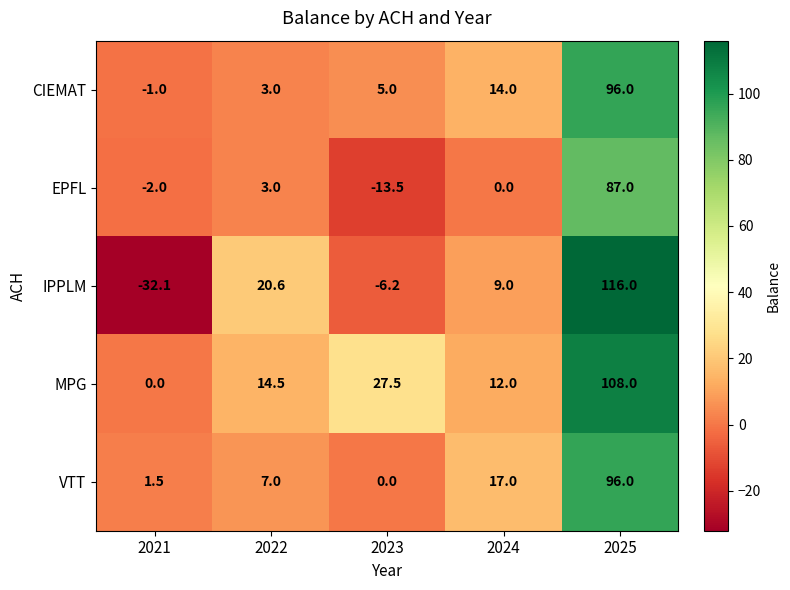

How many distinct data groups are displayed?

5